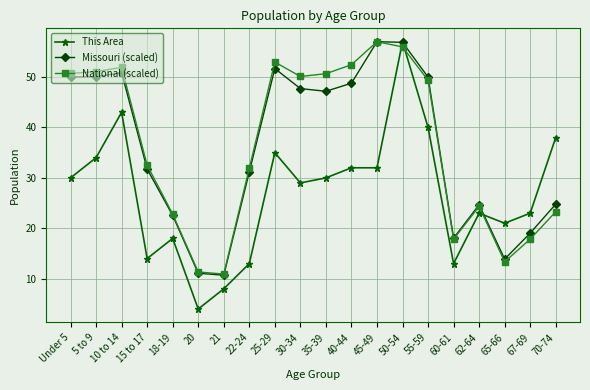

Read the Missouri (scaled) value at 25-29.

51.7